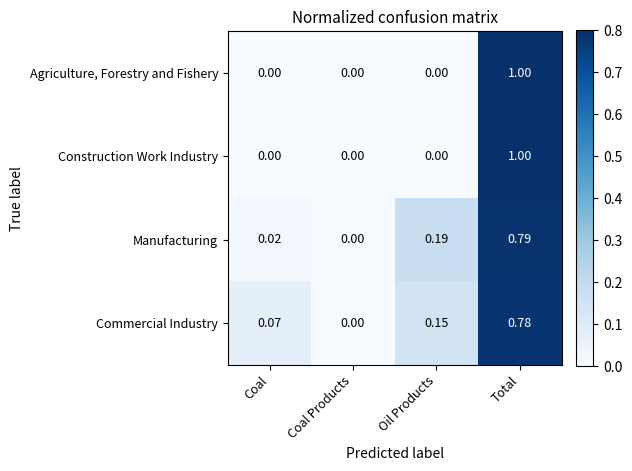

What is the maximum value shown in the chart?

1.0